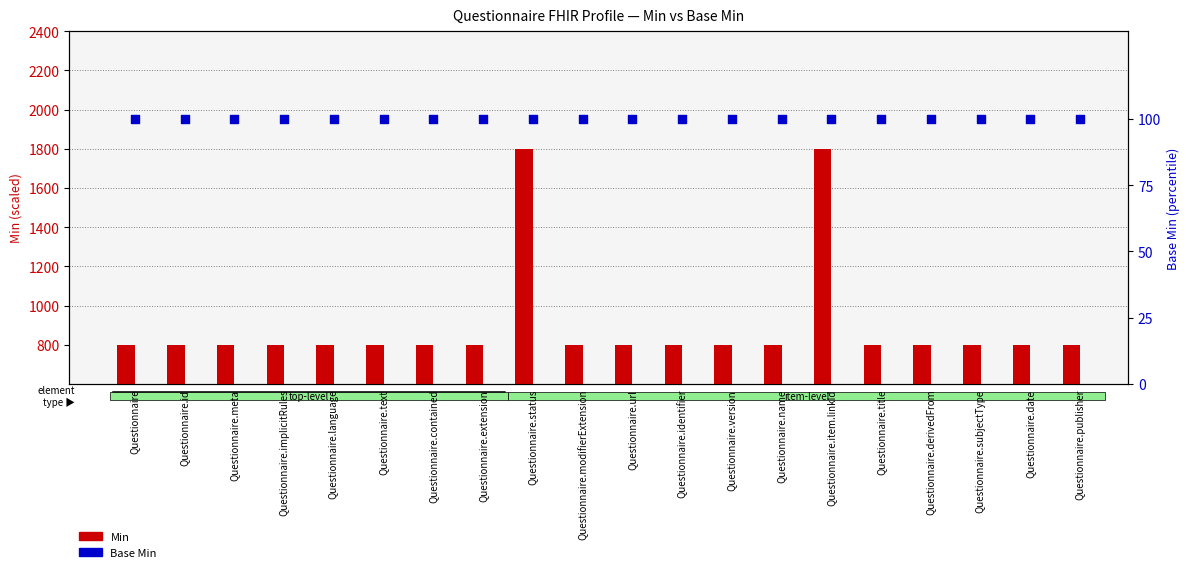

What are all the series names shown in the legend?

Min, Base Min